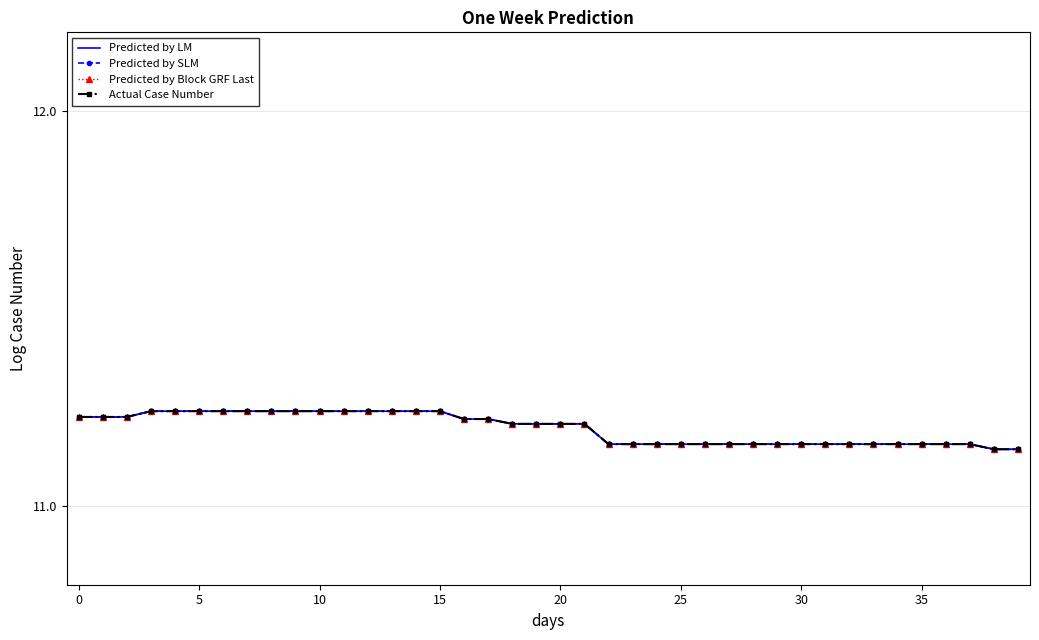

Which series has the largest range (max minus min)?

Predicted by LM